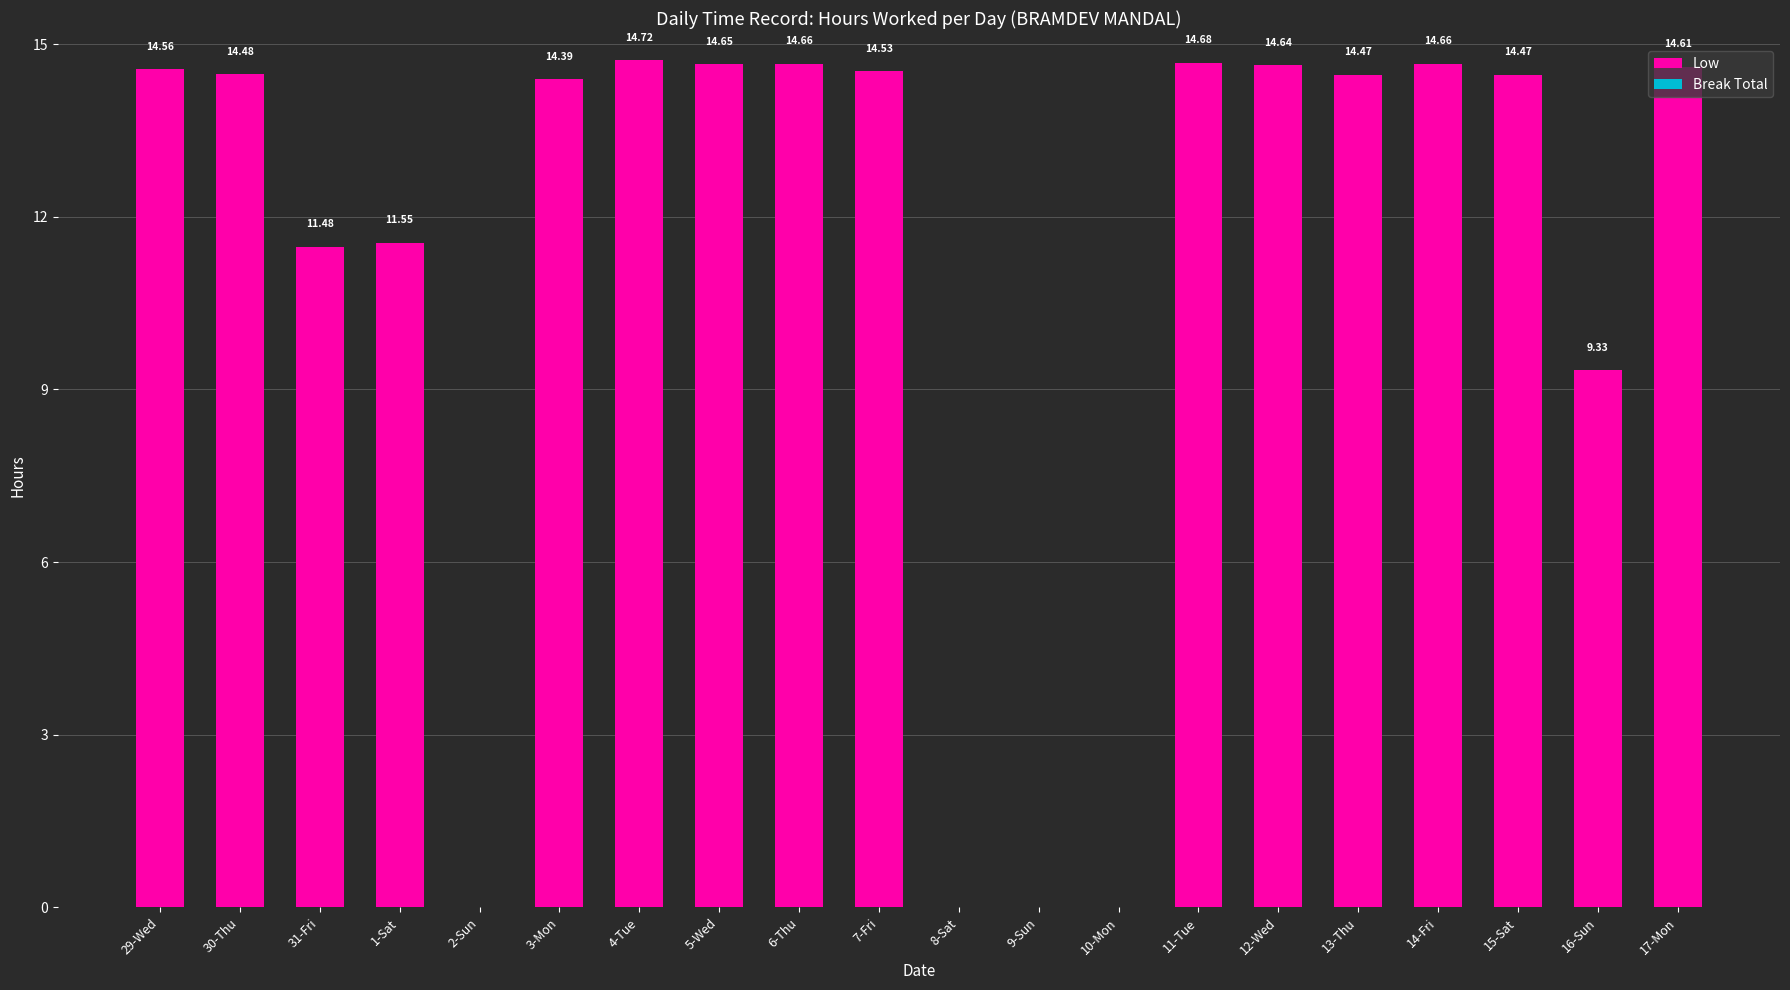

How many series are shown in this chart?

1